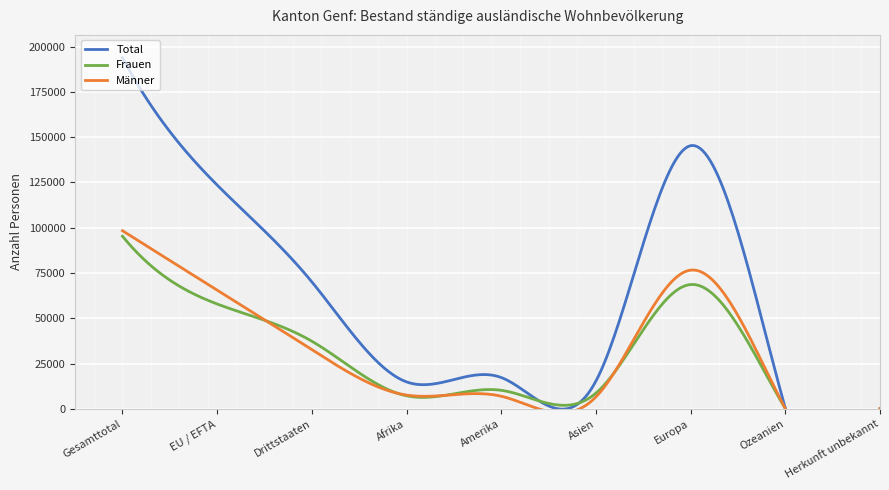

True or false: Frauen has a value of 87473 at EU / EFTA.

False